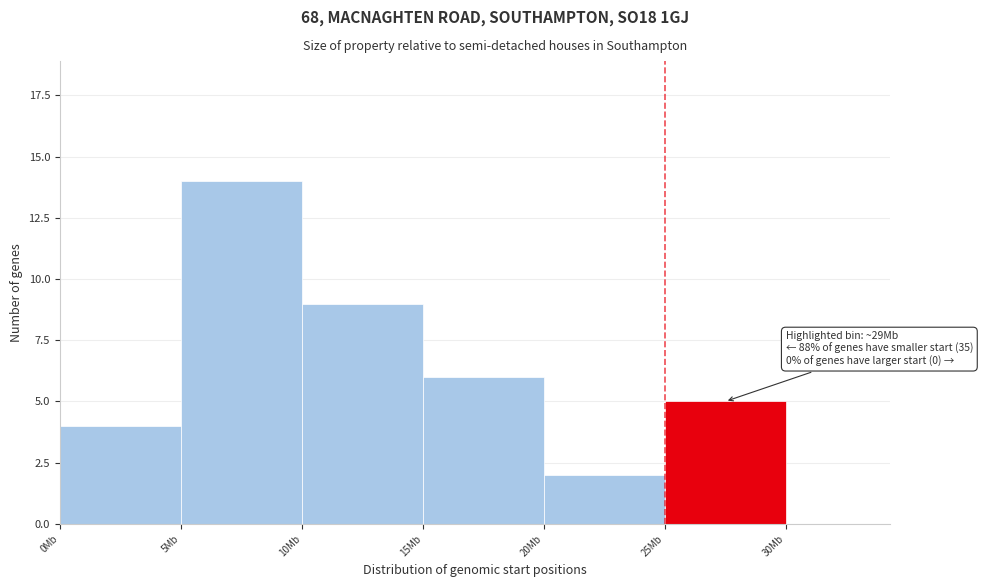

Reading left to right, transcribe all the data shown in this chart.

0Mb=4	5Mb=14	10Mb=9	15Mb=6	20Mb=2	25Mb=5	30Mb=0